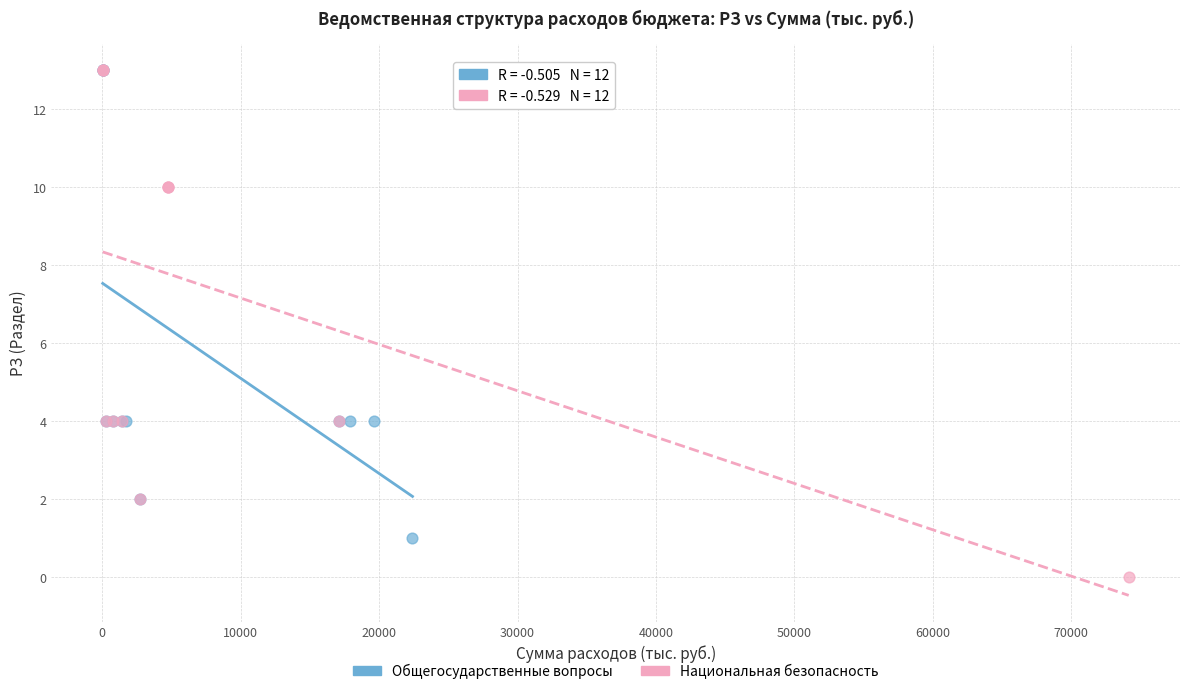

Which series has the widest spread of Y values?

Национальная безопасность